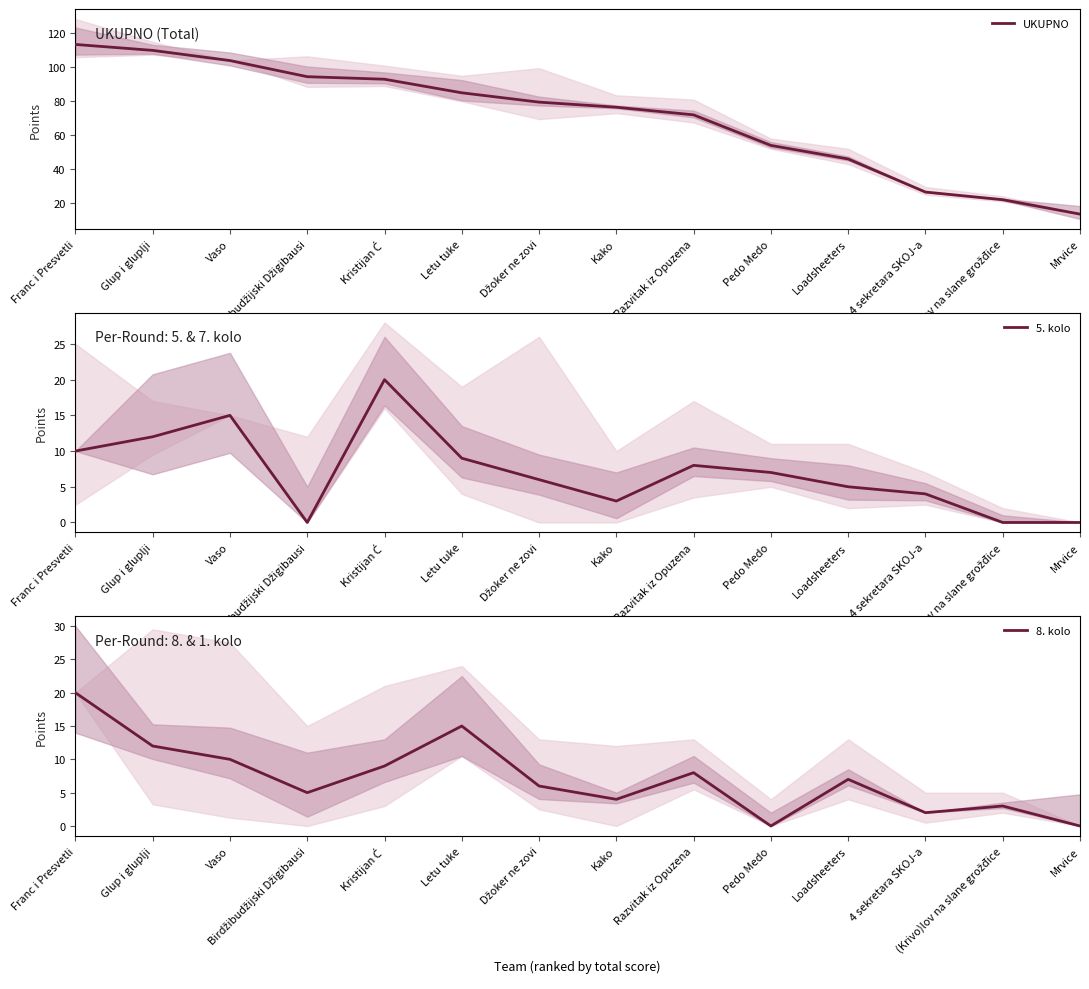

Between Glup i gluplji and Loadsheeters, which series saw the biggest shift?

UKUPNO